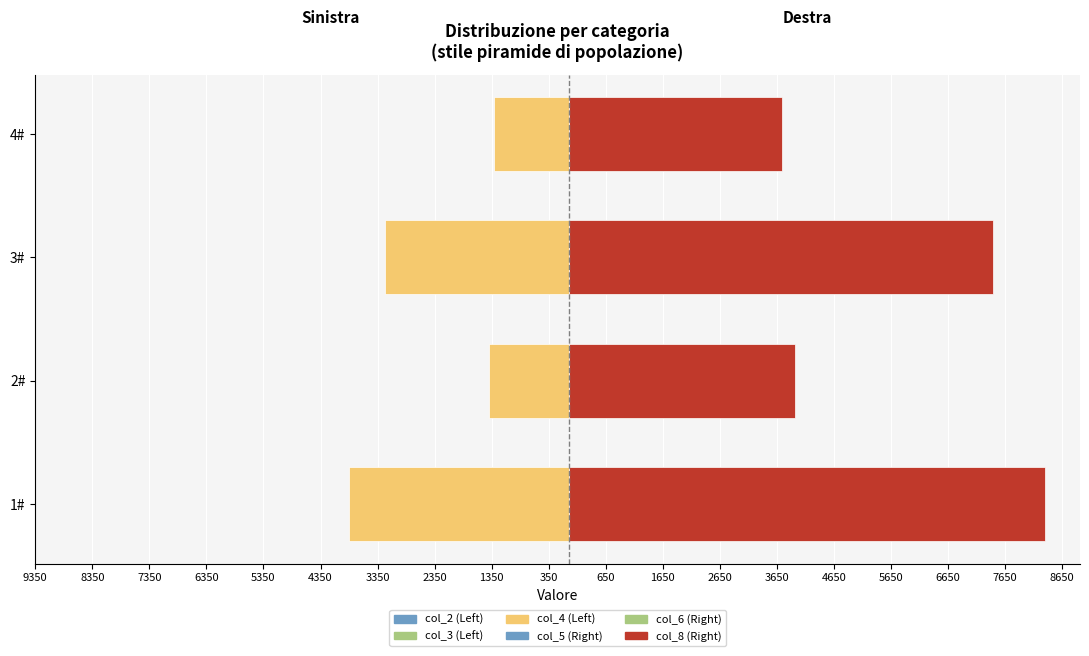

What is the difference between the maximum and minimum values in the col_3 (Left) series?

1490